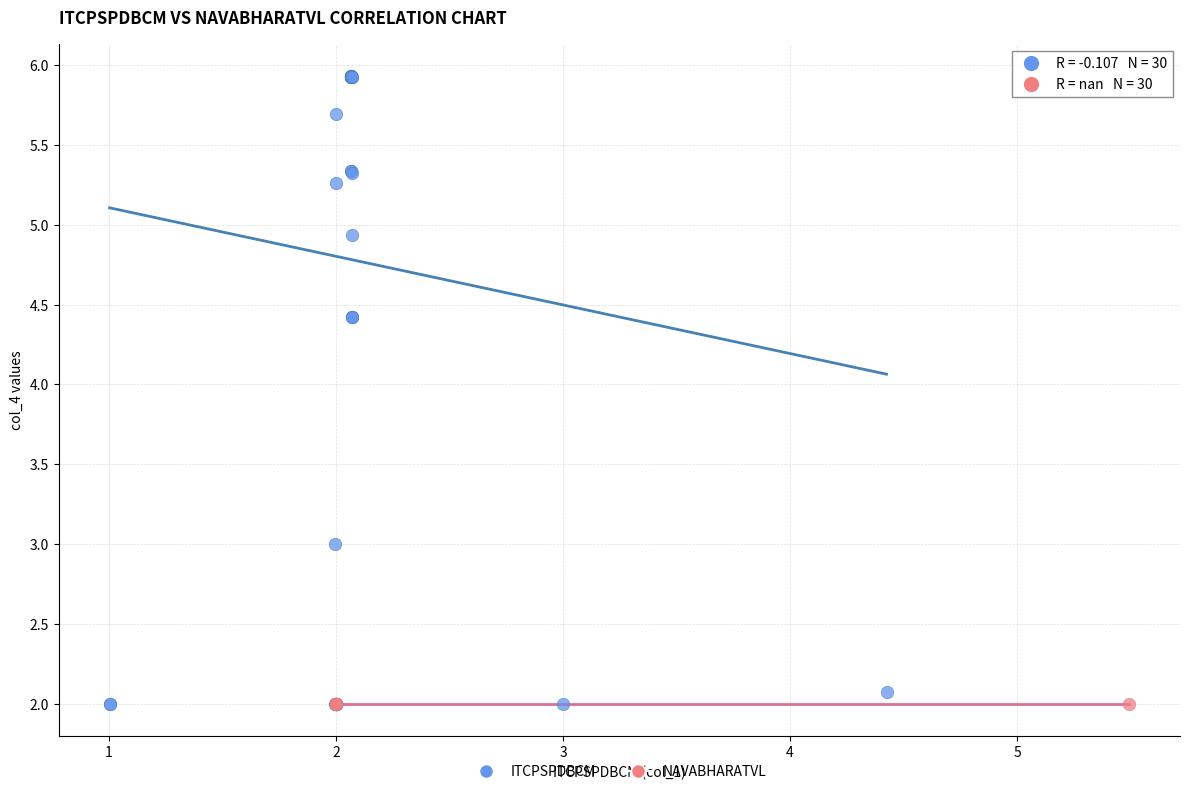

Which series reaches the maximum Y coordinate?

ITCPSPDBCM